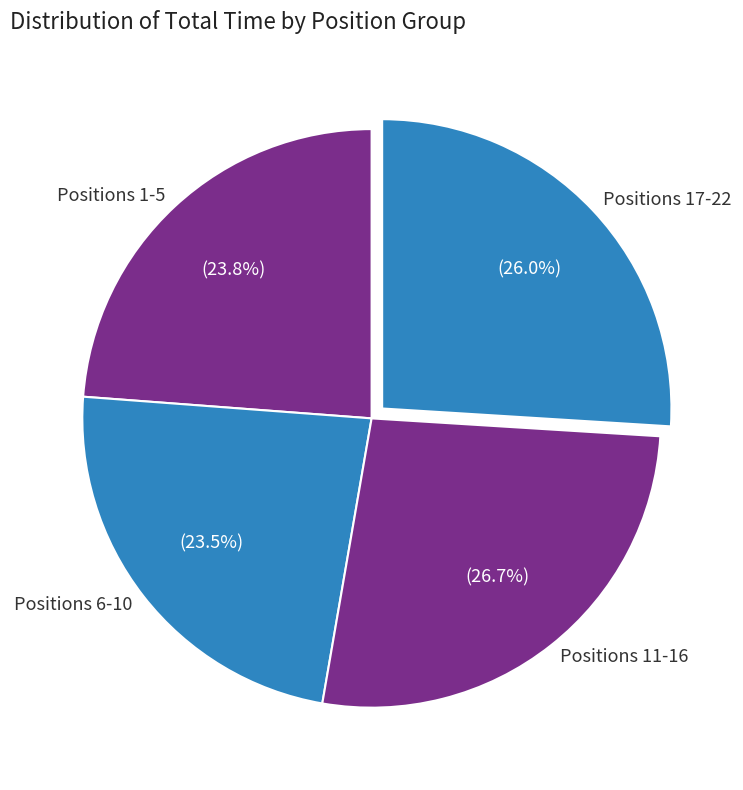

How many slices are in this pie chart?

4